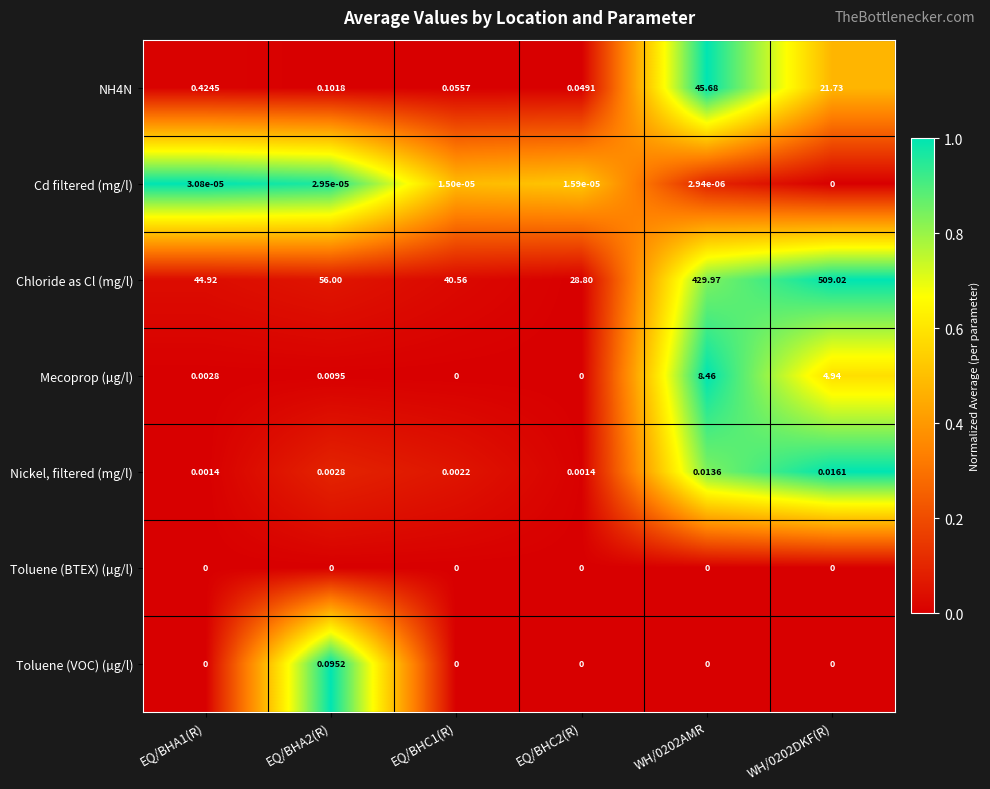

What is the difference between the highest and lowest values at EQ/BHA1(R)?

44.9